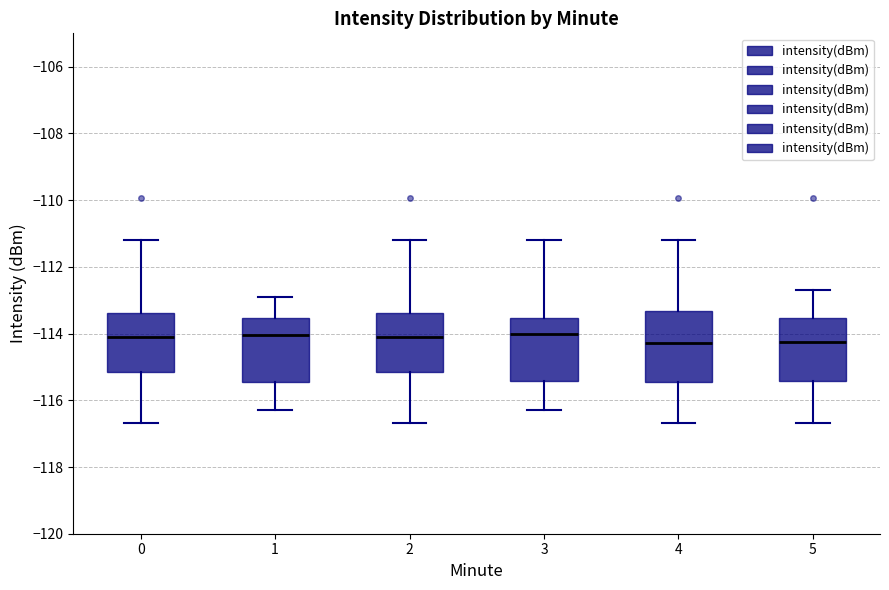

Reading left to right, read every box against the y-axis: the position of its median line, the range the box covers, and the ends of its whiskers. The values are not printed on the chart, so give them approximately, as read against the axis.

0: median -114.2, box -115.2 to -113.4, whiskers -116.6 to -111.2
1: median -114.0, box -115.4 to -113.6, whiskers -116.2 to -113.0
2: median -114.2, box -115.2 to -113.4, whiskers -116.6 to -111.2
3: median -114.0, box -115.4 to -113.6, whiskers -116.2 to -111.2
4: median -114.2, box -115.4 to -113.4, whiskers -116.6 to -111.2
5: median -114.2, box -115.4 to -113.6, whiskers -116.6 to -112.6